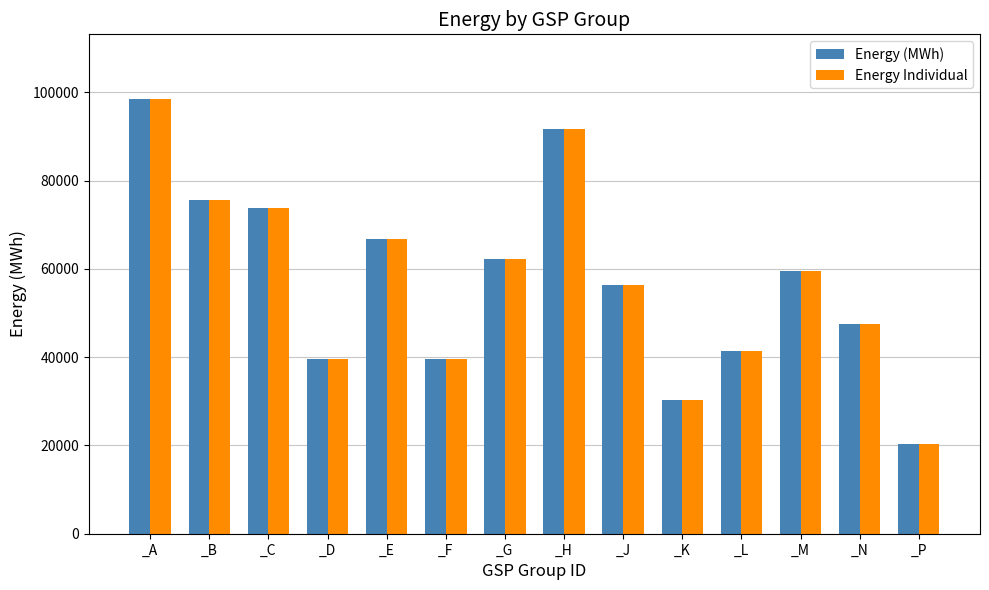

How many data points in Energy Individual are less than 59530?

7